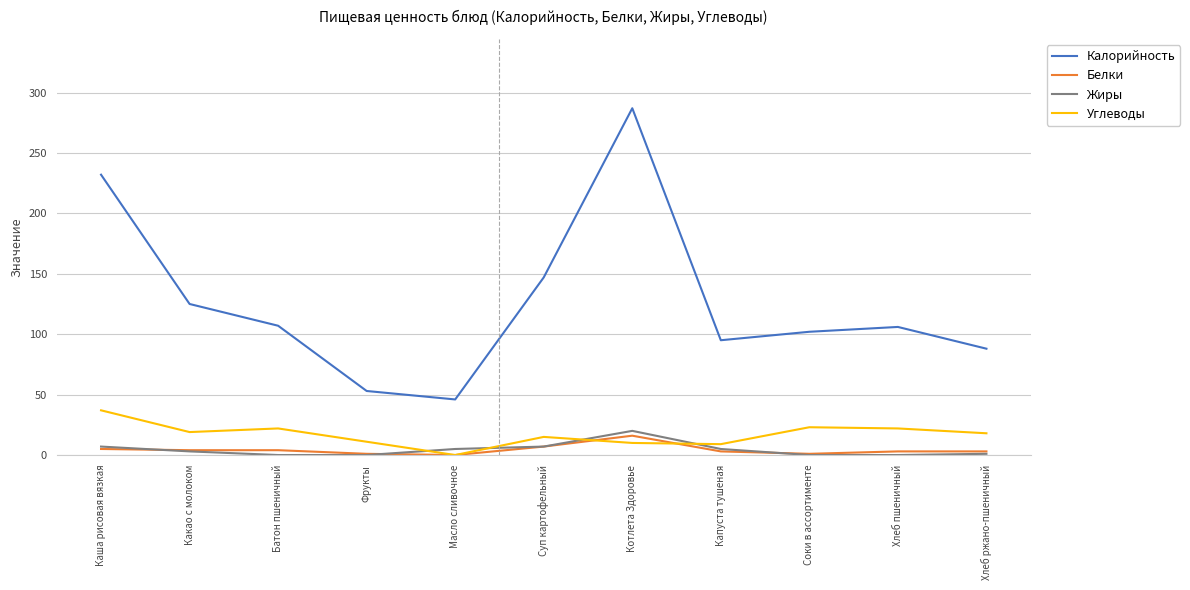

Which category has the highest value in the Жиры series?

Котлета Здоровье